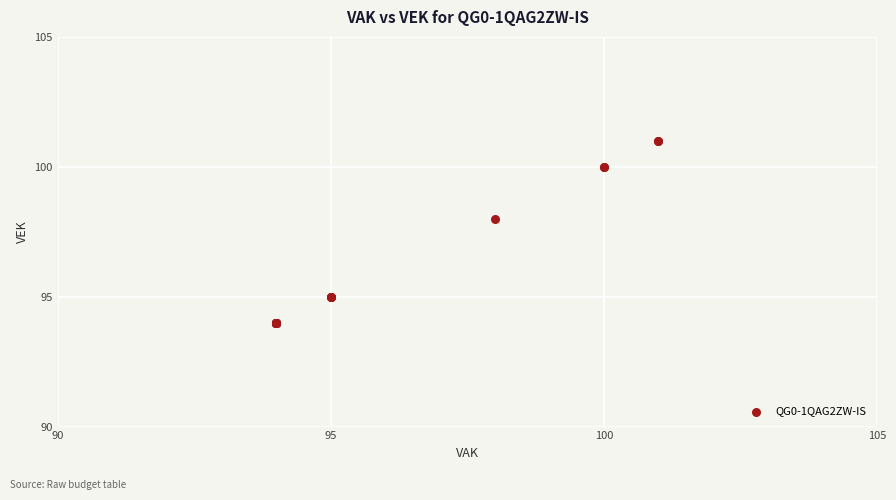

What Y value in the scatter plot is closest to 97?

98